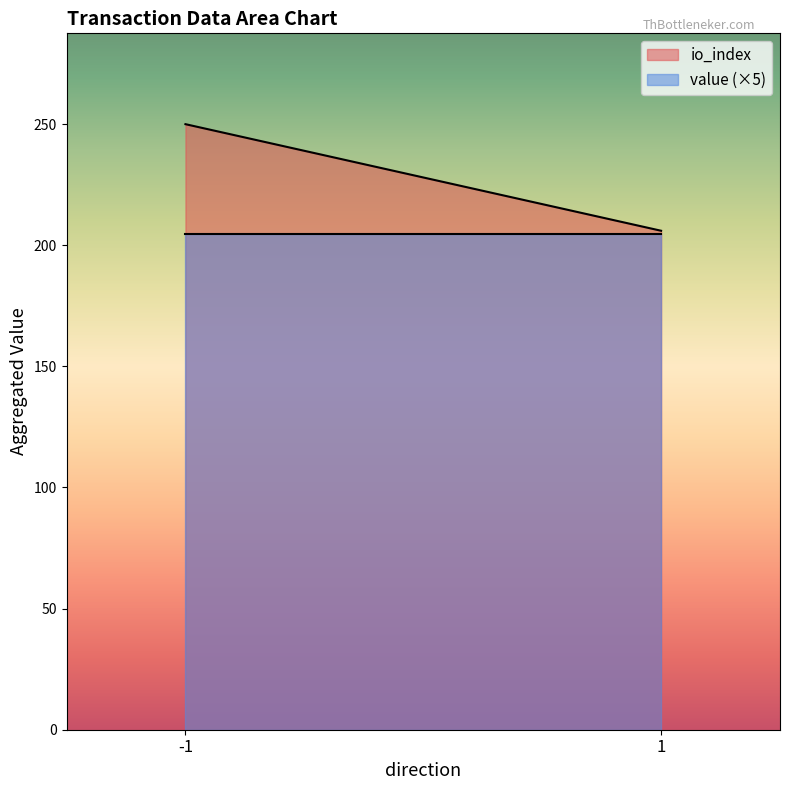

True or false: value has more than 0 interior local peaks.

False